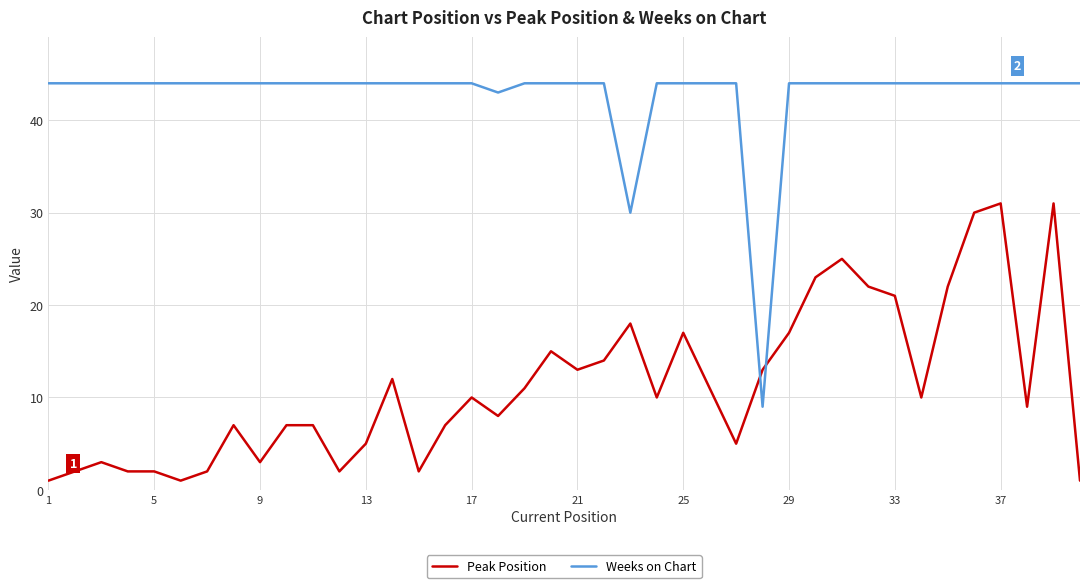

How many lines are shown in the chart?

2